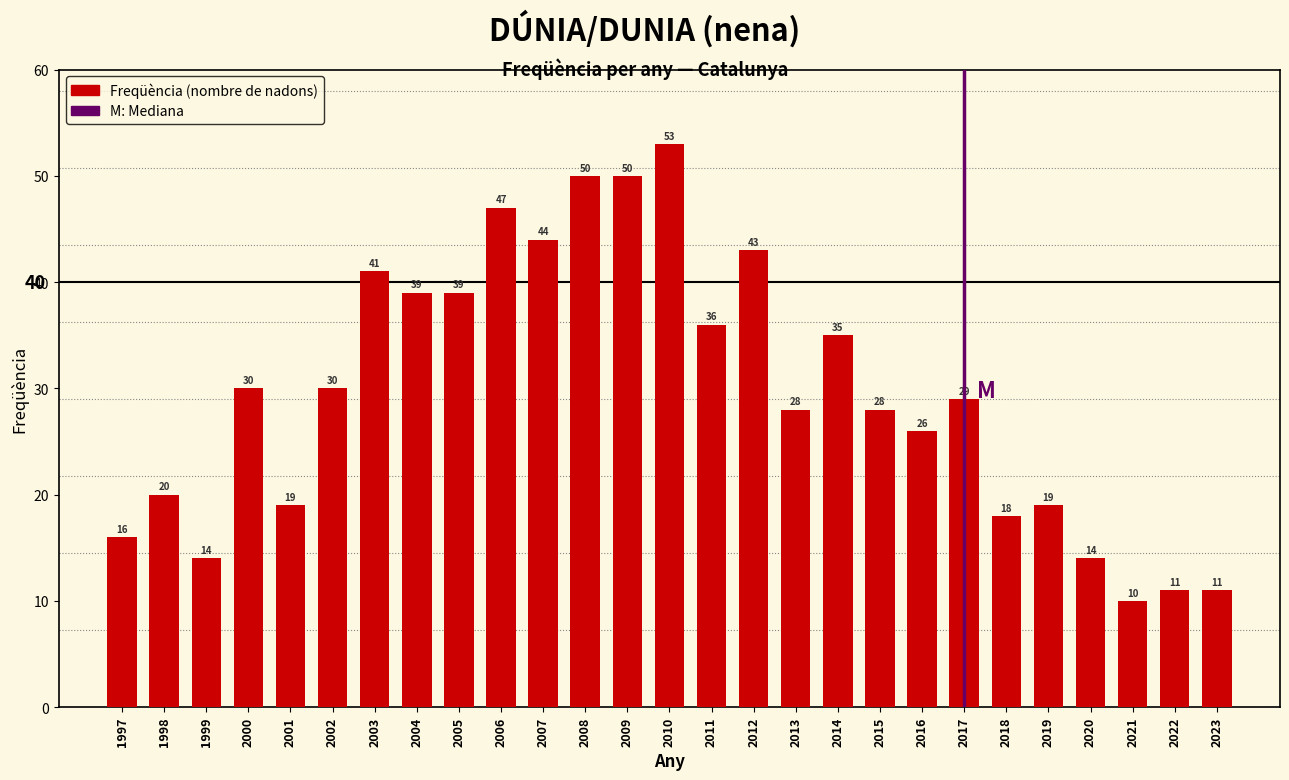

Reading right to left, list all the values displayed in this chart.

2023=11	2022=11	2021=10	2020=14	2019=19	2018=18	2017=29	2016=26	2015=28	2014=35	2013=28	2012=43	2011=36	2010=53	2009=50	2008=50	2007=44	2006=47	2005=39	2004=39	2003=41	2002=30	2001=19	2000=30	1999=14	1998=20	1997=16